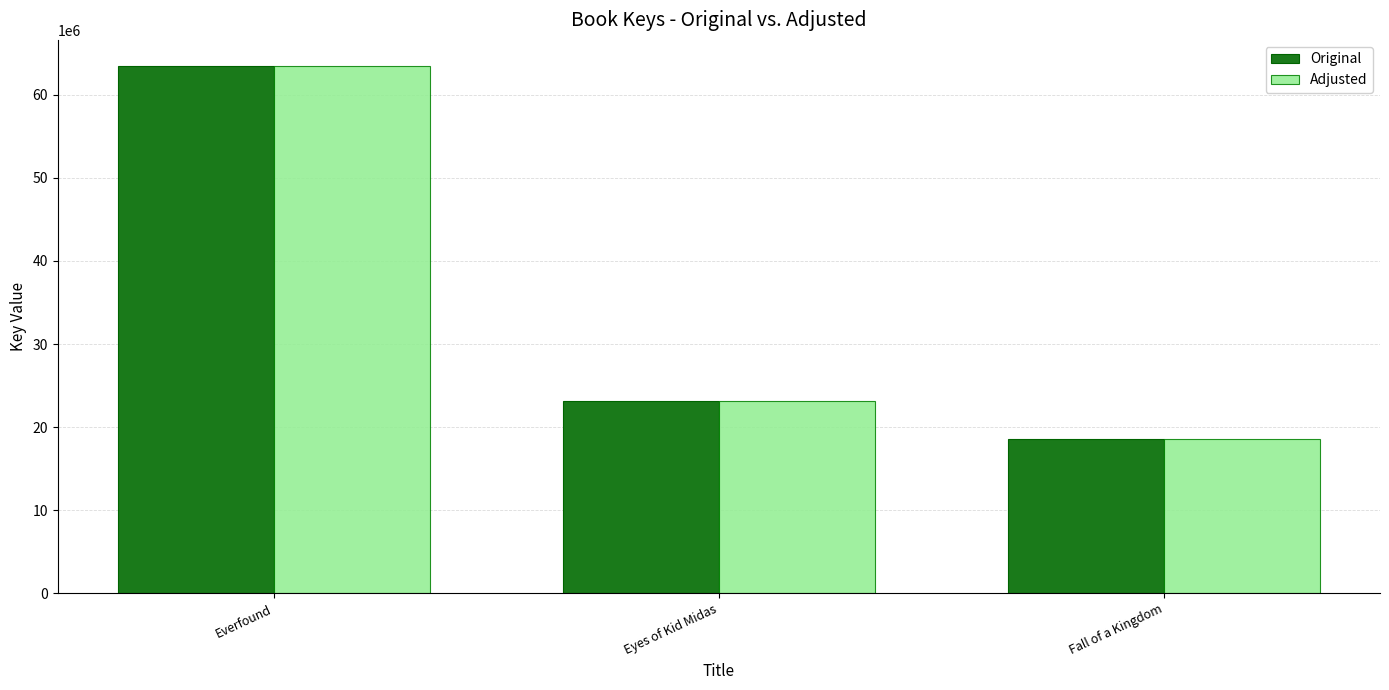

How many bars are there in each group?

2